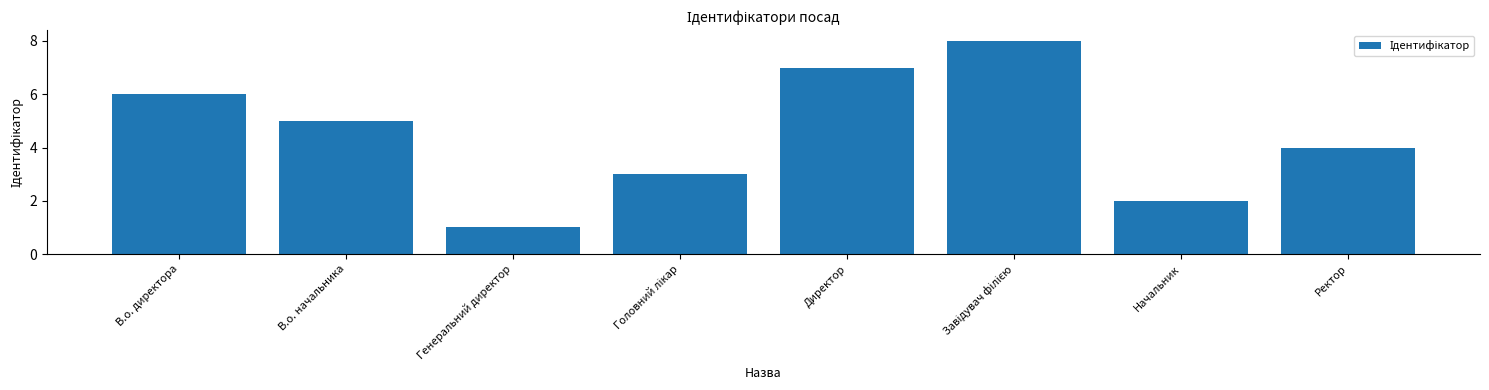

What is the greatest value displayed?

8